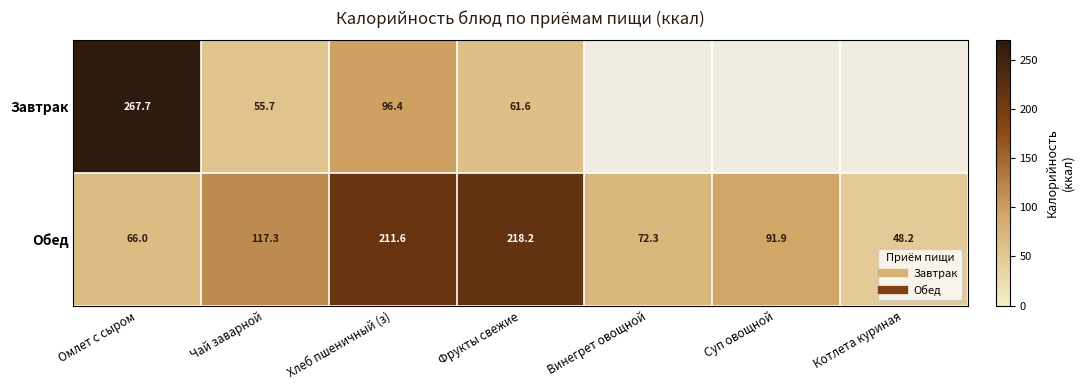

How many categories are shown in the chart?

7